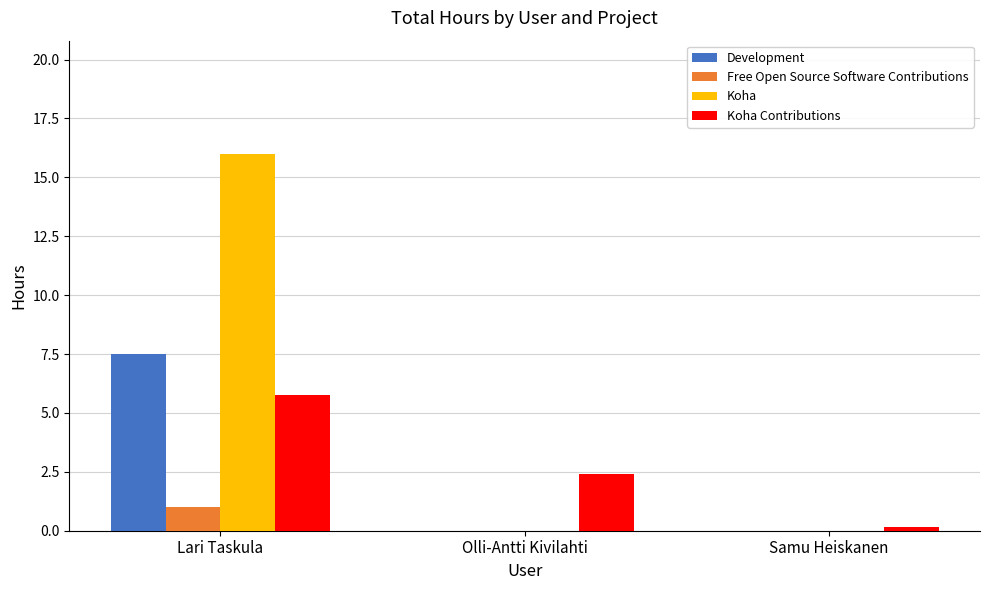

True or false: Koha Contributions has a value of 3.4 at Olli-Antti Kivilahti.

False